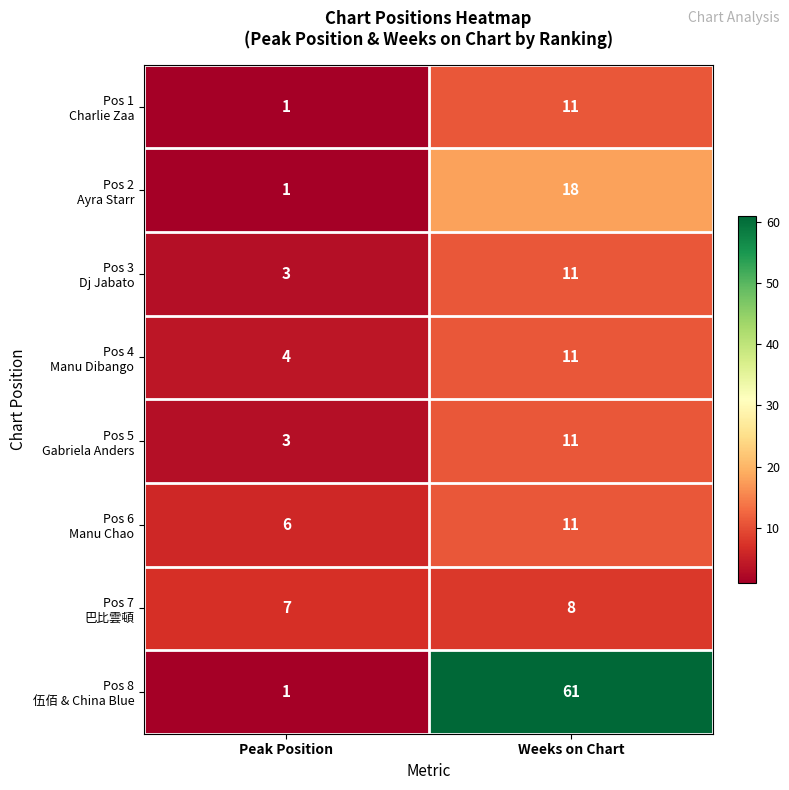

What is the difference between the highest and lowest values at Weeks on Chart?

53